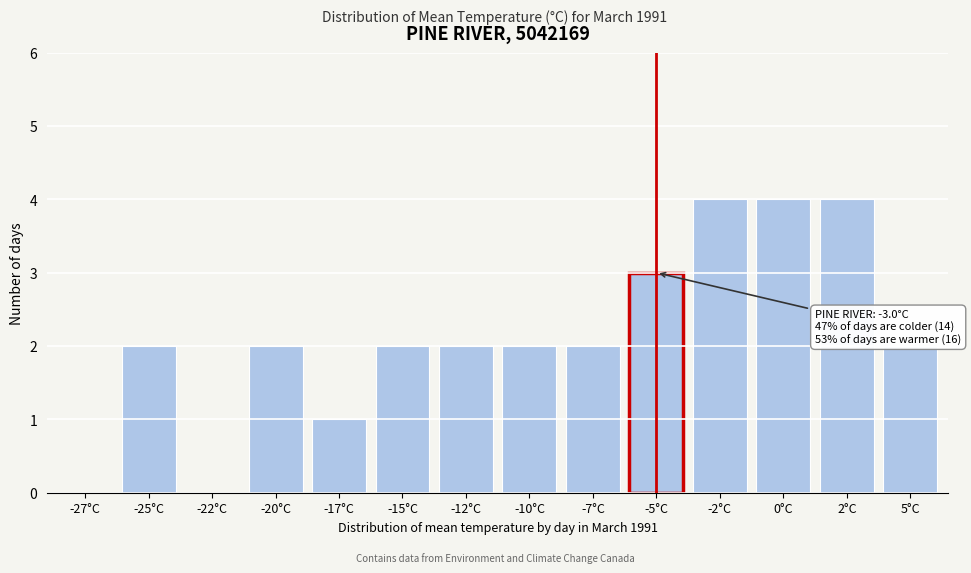

Reading right to left, extract all data points from this chart.

5°C=2	2°C=4	0°C=4	-2°C=4	-5°C=3	-7°C=2	-10°C=2	-12°C=2	-15°C=2	-17°C=1	-20°C=2	-22°C=0	-25°C=2	-27°C=0